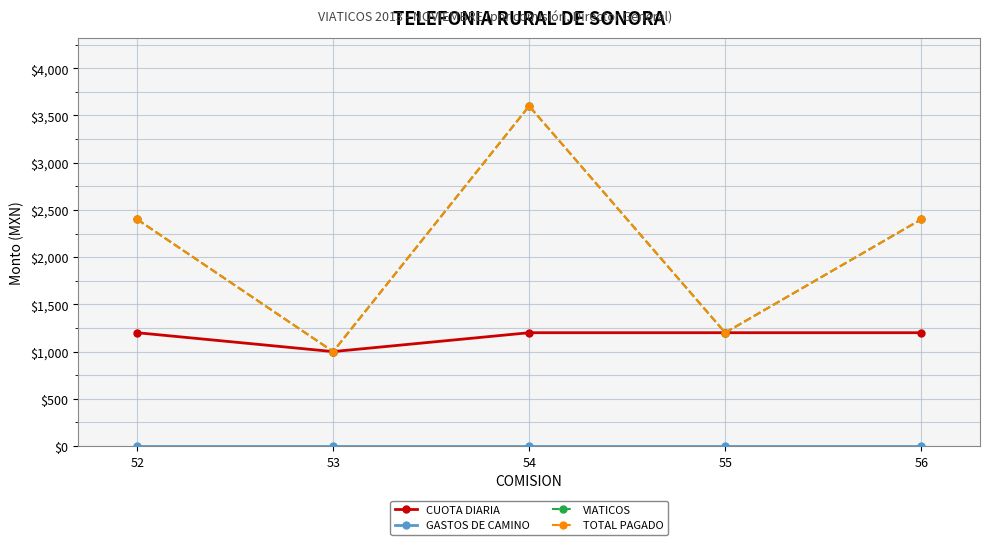

Is this an area chart (filled region under the line)?

No